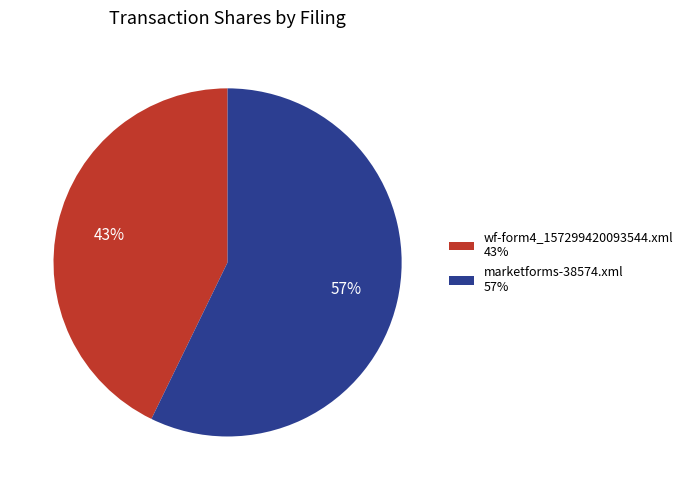

Which has a higher value, wf-form4_157299420093544.xml 43% or marketforms-38574.xml 57%?

marketforms-38574.xml 57%